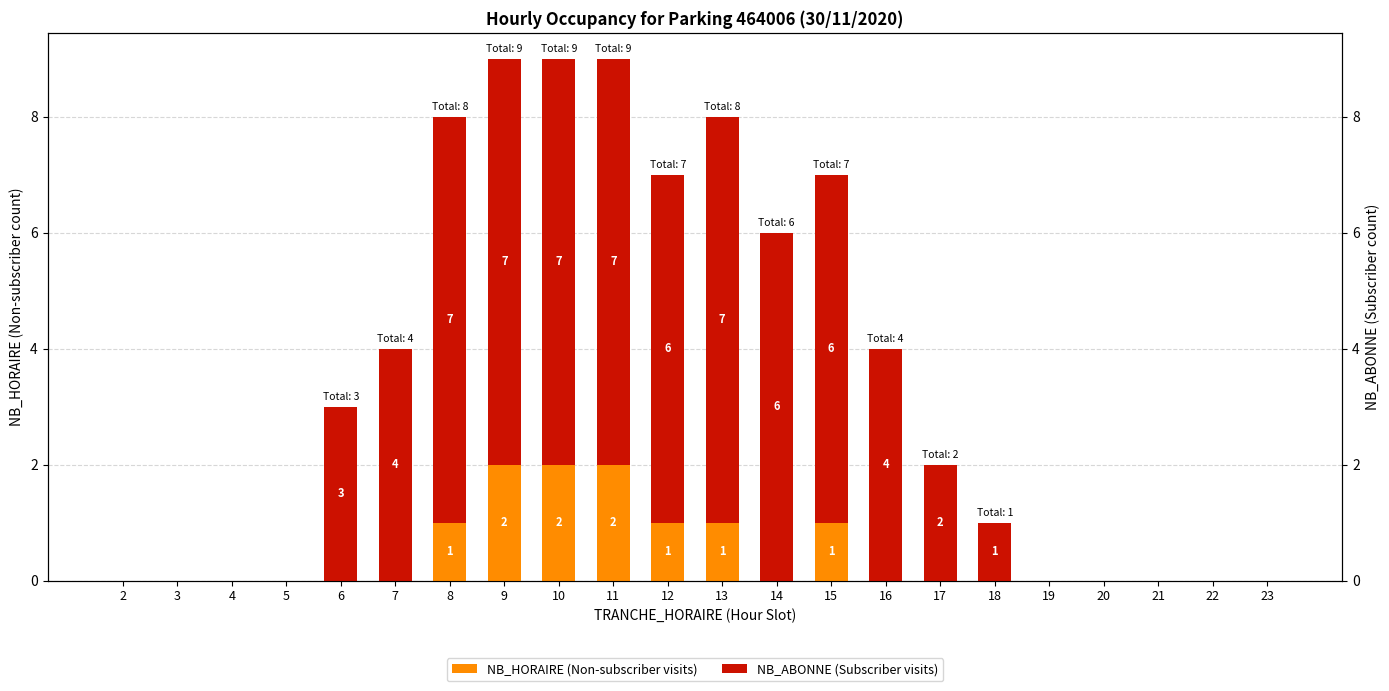

How many NB_ABONNE (Subscriber visits) values are between 0 and 6?

17